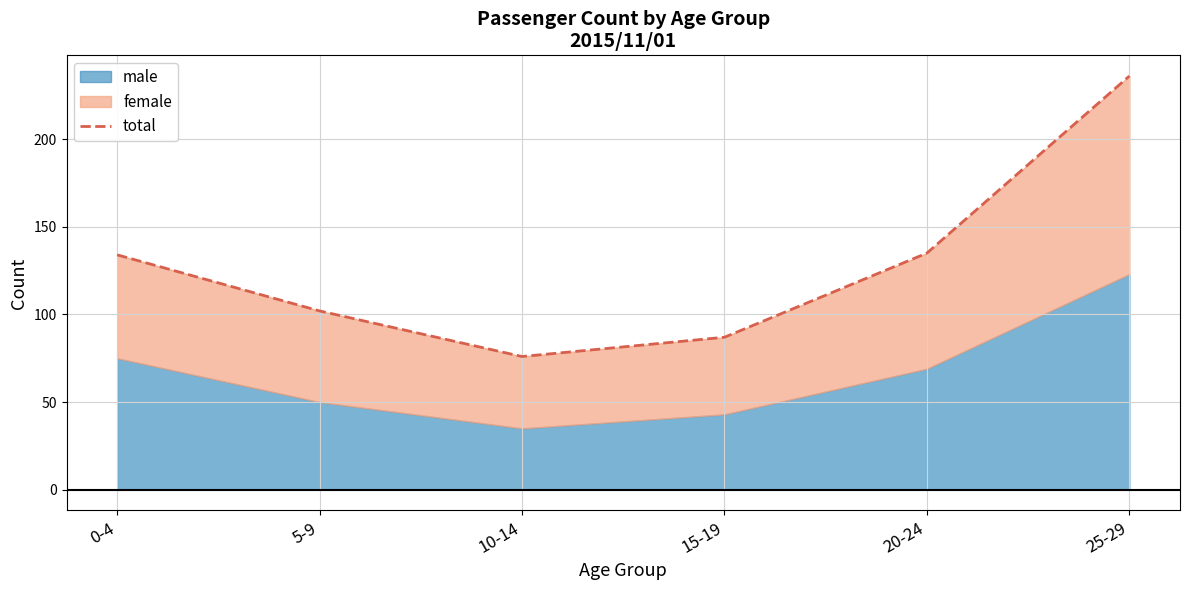

Is it true that the value at 20-24 is 58?

False